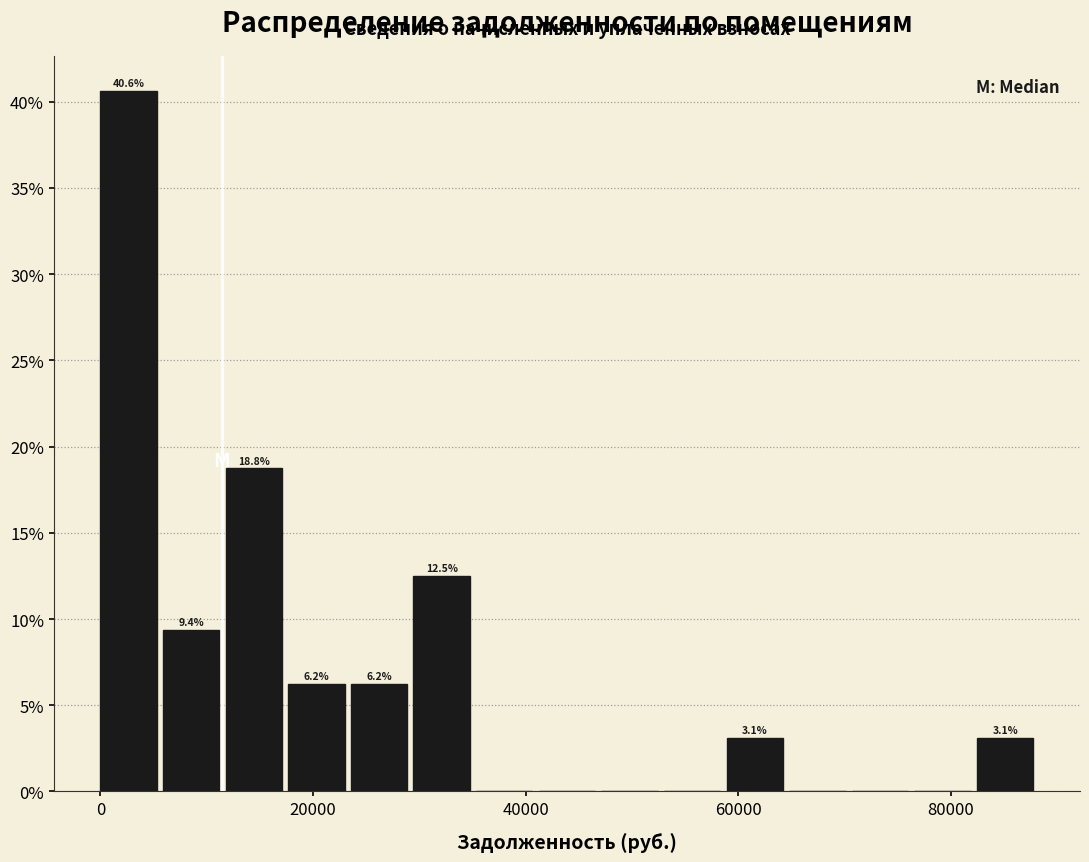

Read against the x-axis, roughly where is the centre of the tallest bar?

2000